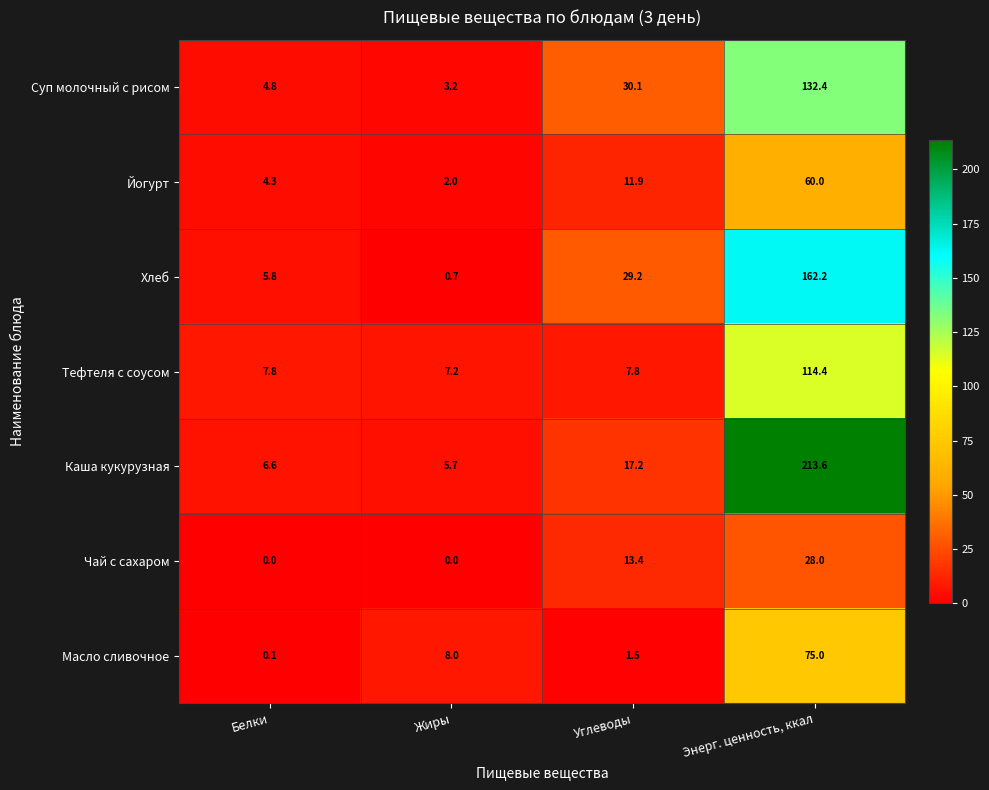

At which category does the chart reach its peak across all series?

Энерг. ценность, ккал